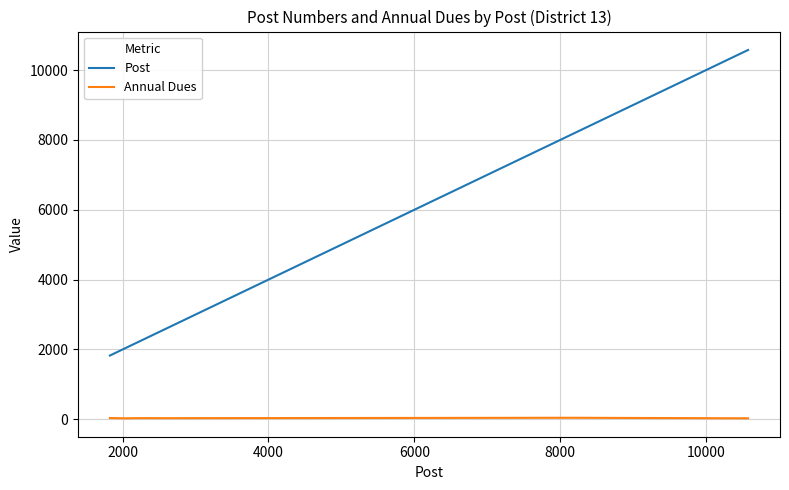

What is the maximum value for Post?

10574.0